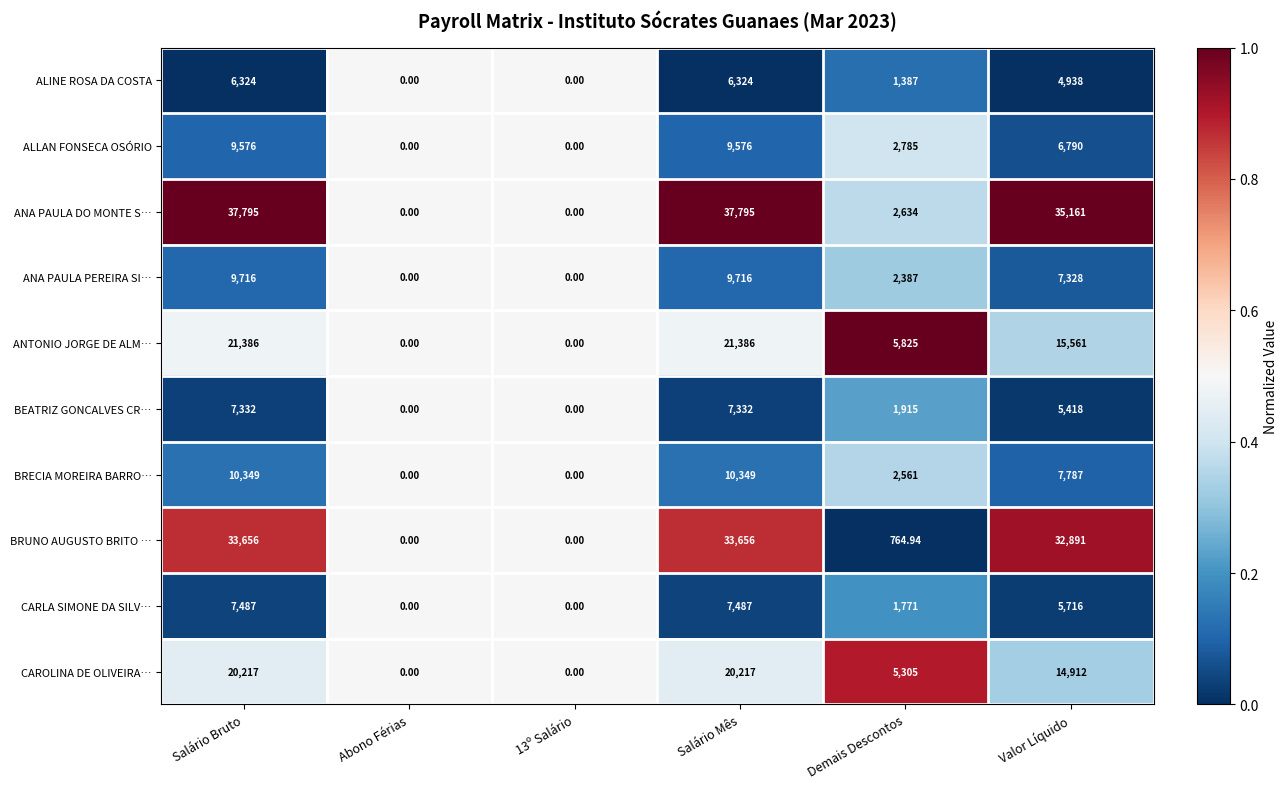

Is the value of CAROLINA DE OLIVEIRA… at Salário Mês greater than the value of BRECIA MOREIRA BARRO… at 13º Salário?

Yes